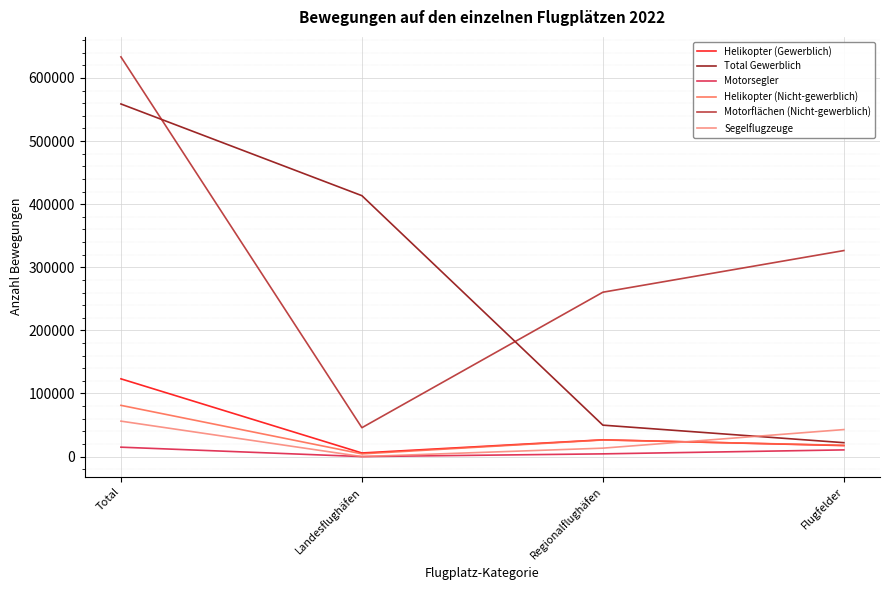

The value of Helikopter (Nicht-gewerblich) at Total is 56123. True or false?

False